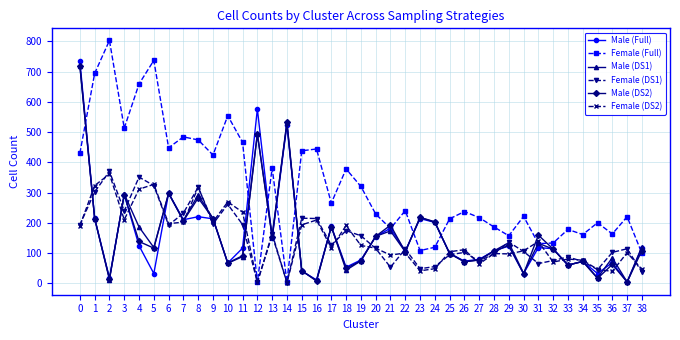

Does the chart display data point markers on the line(s)?

Yes